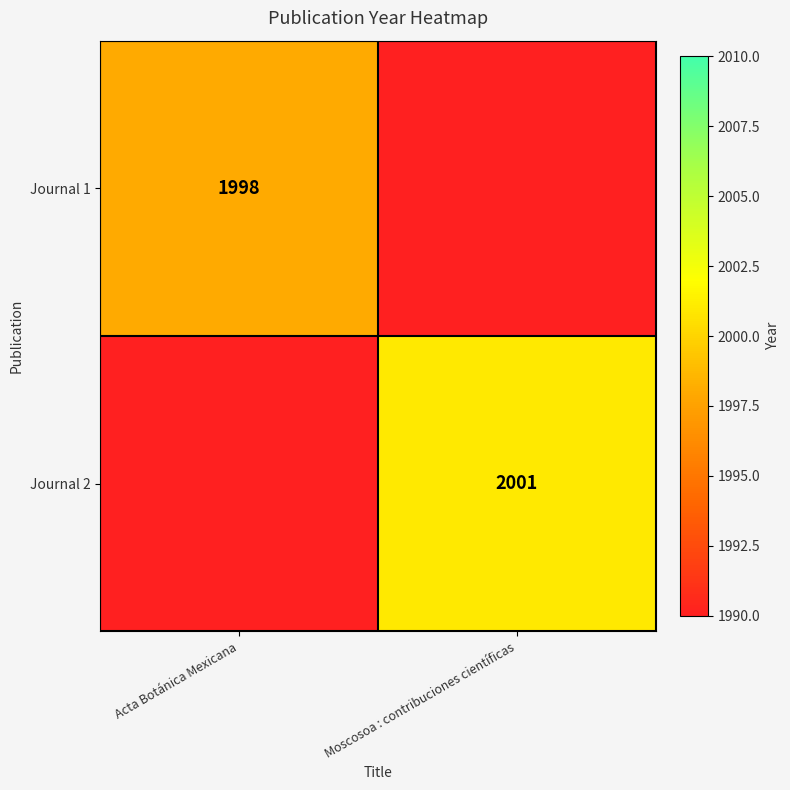

True or false: Journal 1 has a value of 1998 at Acta Botánica Mexicana.

True